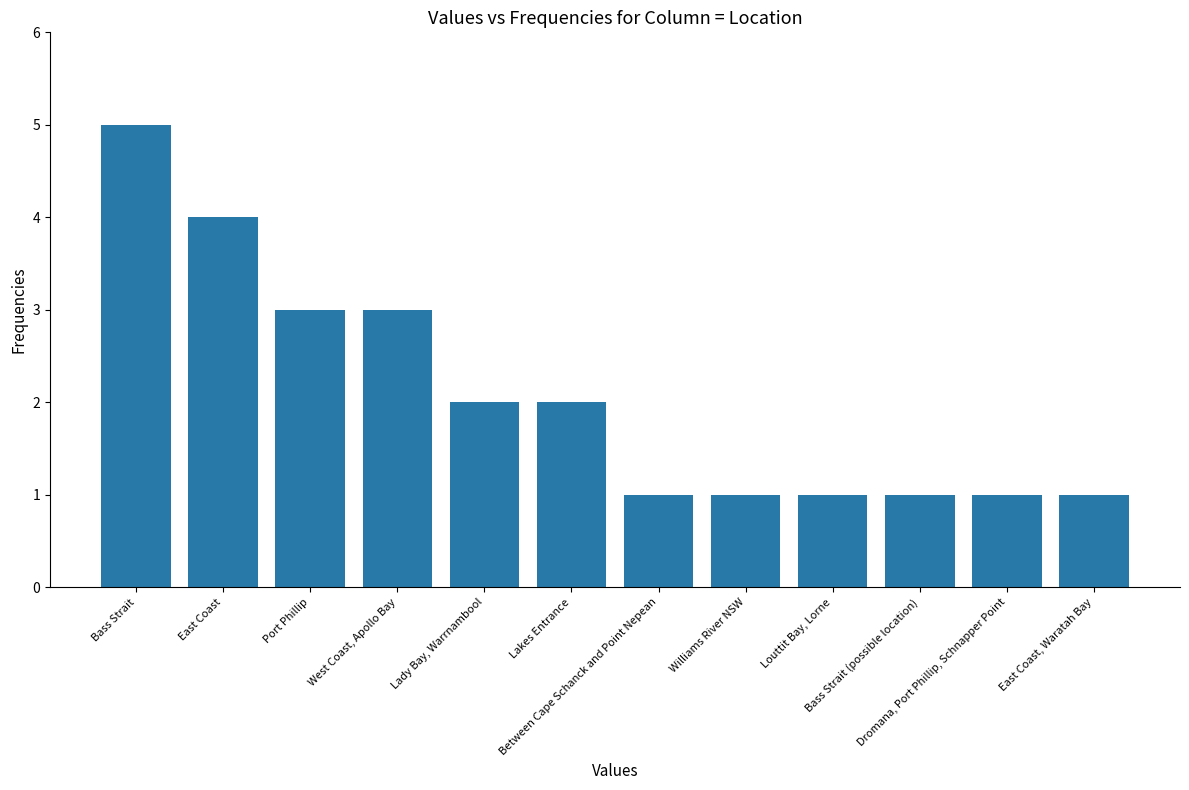

What is the label of the 6th bar from the left?

Lakes Entrance